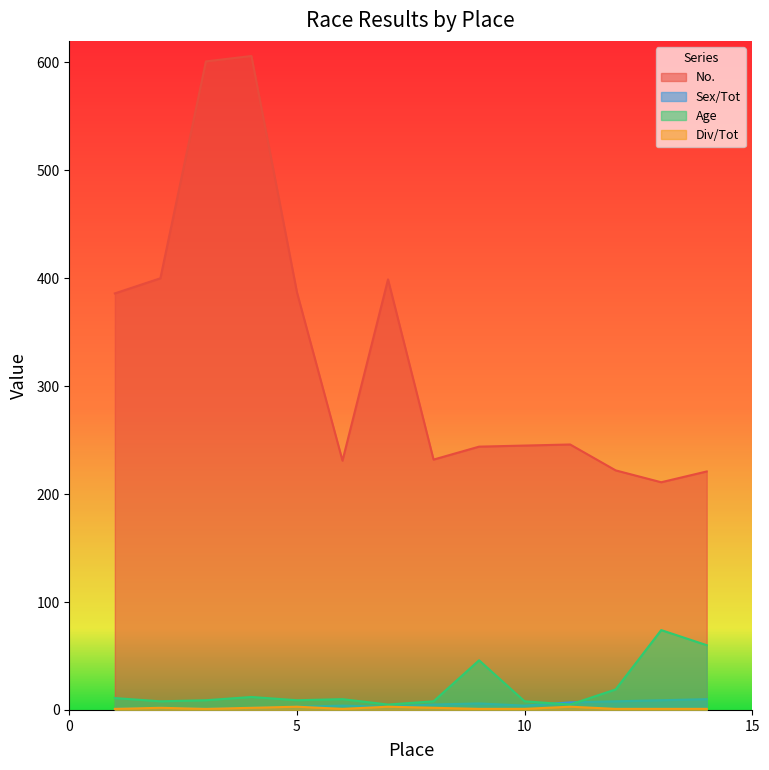

Which series has the largest total across all categories?

No.